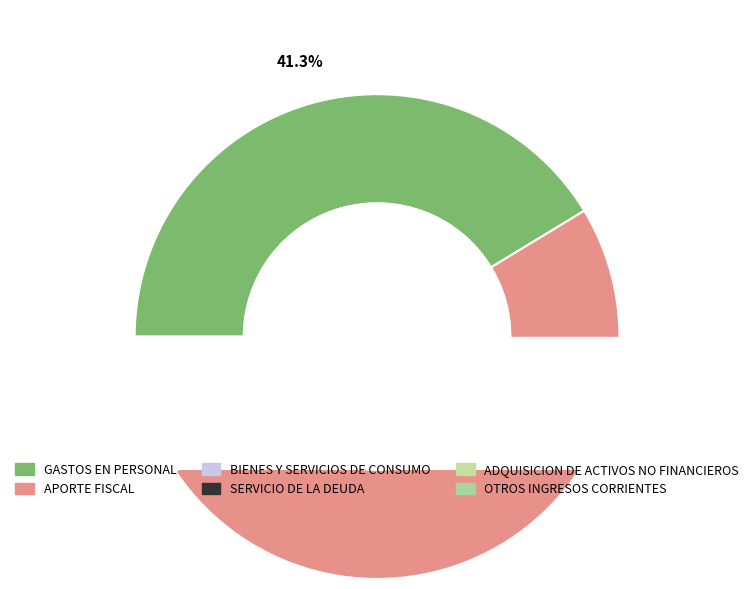

Is it true that GASTOS EN PERSONAL is 33% of the pie?

False